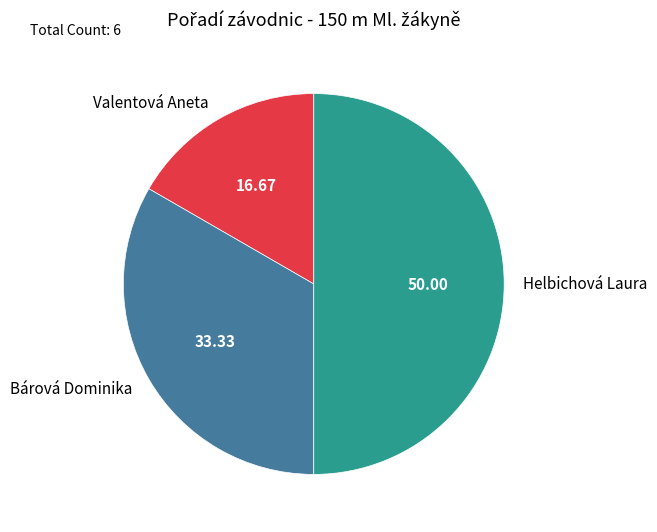

The Helbichová Laura slice represents 50% of the pie. True or false?

True